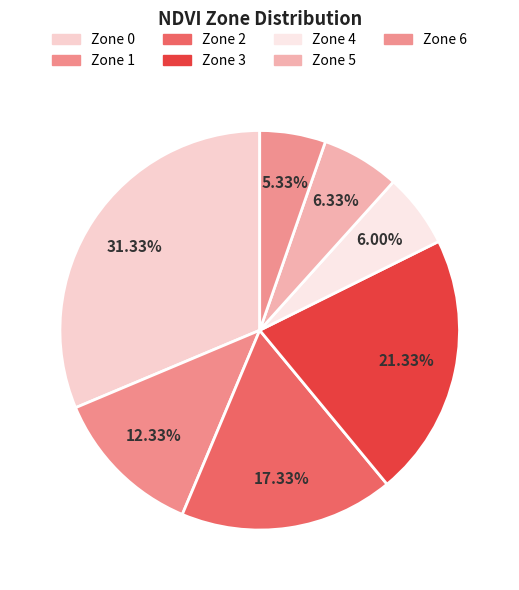

Does any single category account for the majority?

No